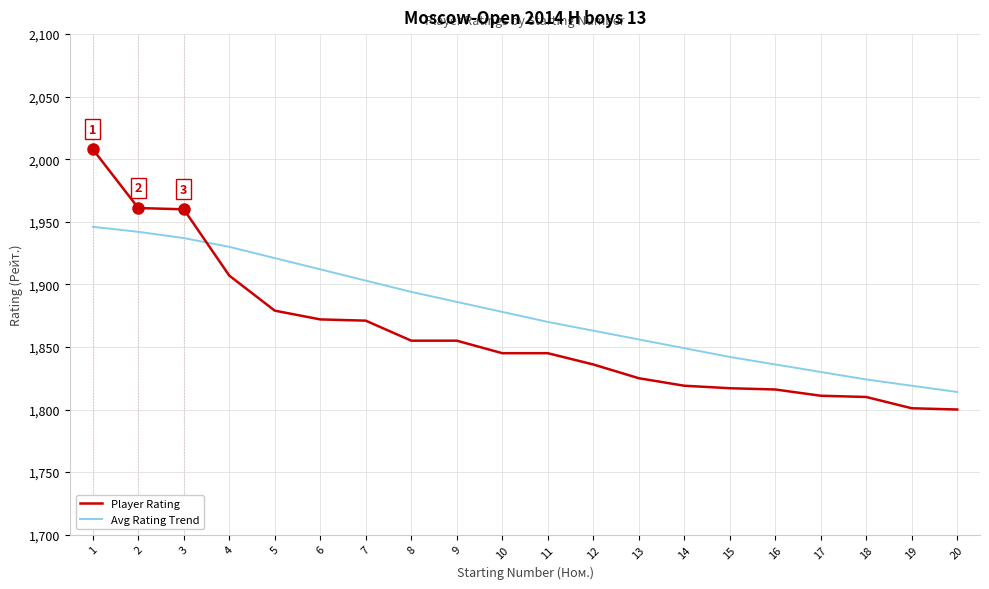

What is the difference between the maximum and minimum values in the Avg Rating Trend series?

132